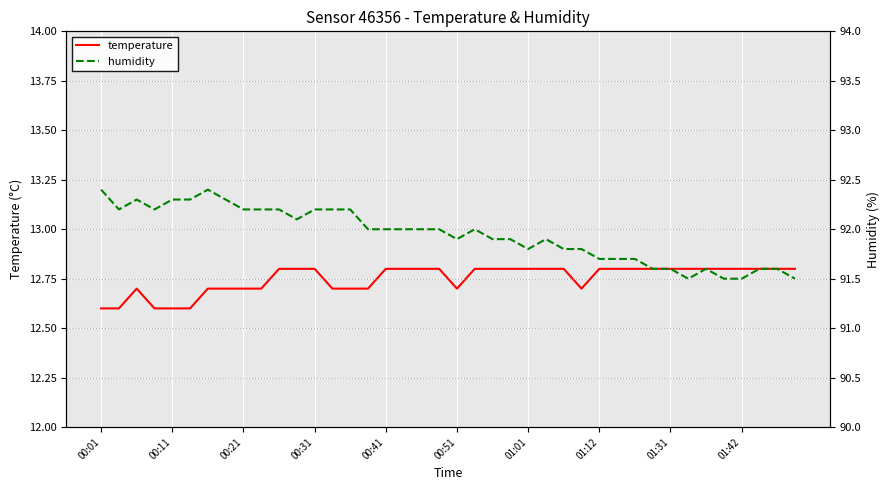

True or false: temperature has a value of 4.2 at 00:01.

False